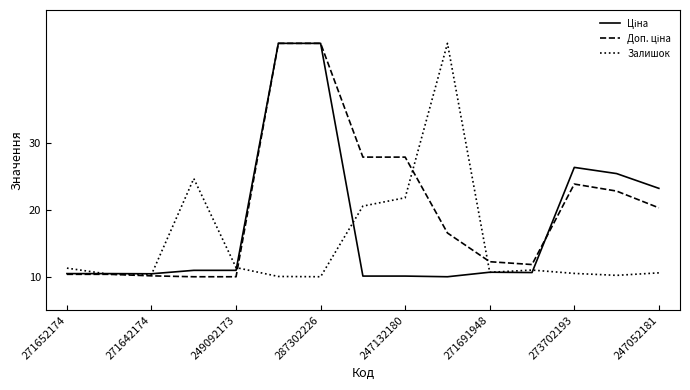

What is the sum of all Залишок values?

228.6